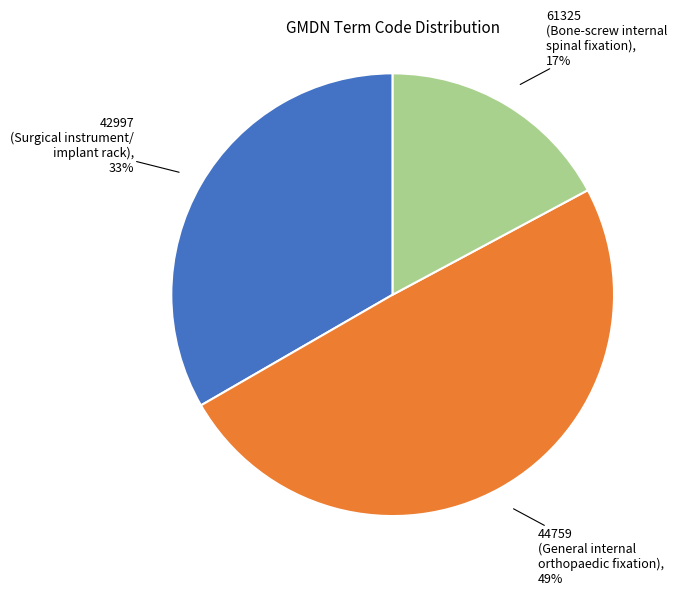

Do 61325 (Bone-screw internal spinal fixation) and 44759 (General internal orthopaedic fixation) together represent more than half of the pie?

Yes